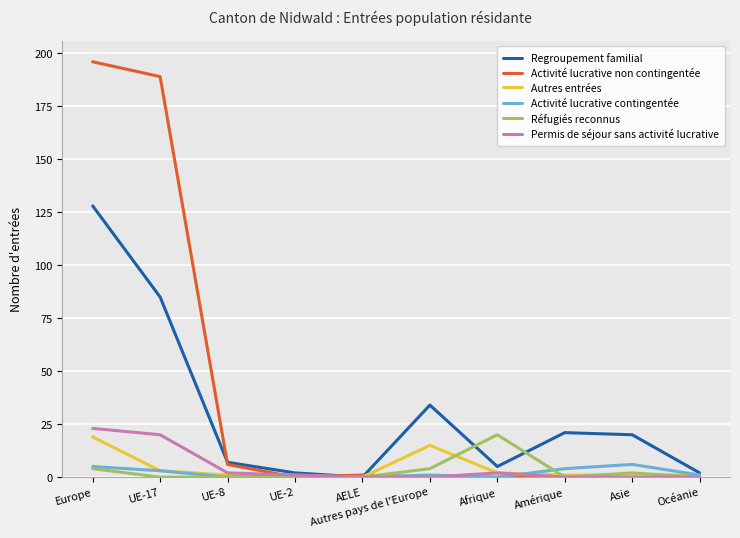

Which series changed the most between AELE and Afrique?

Réfugiés reconnus